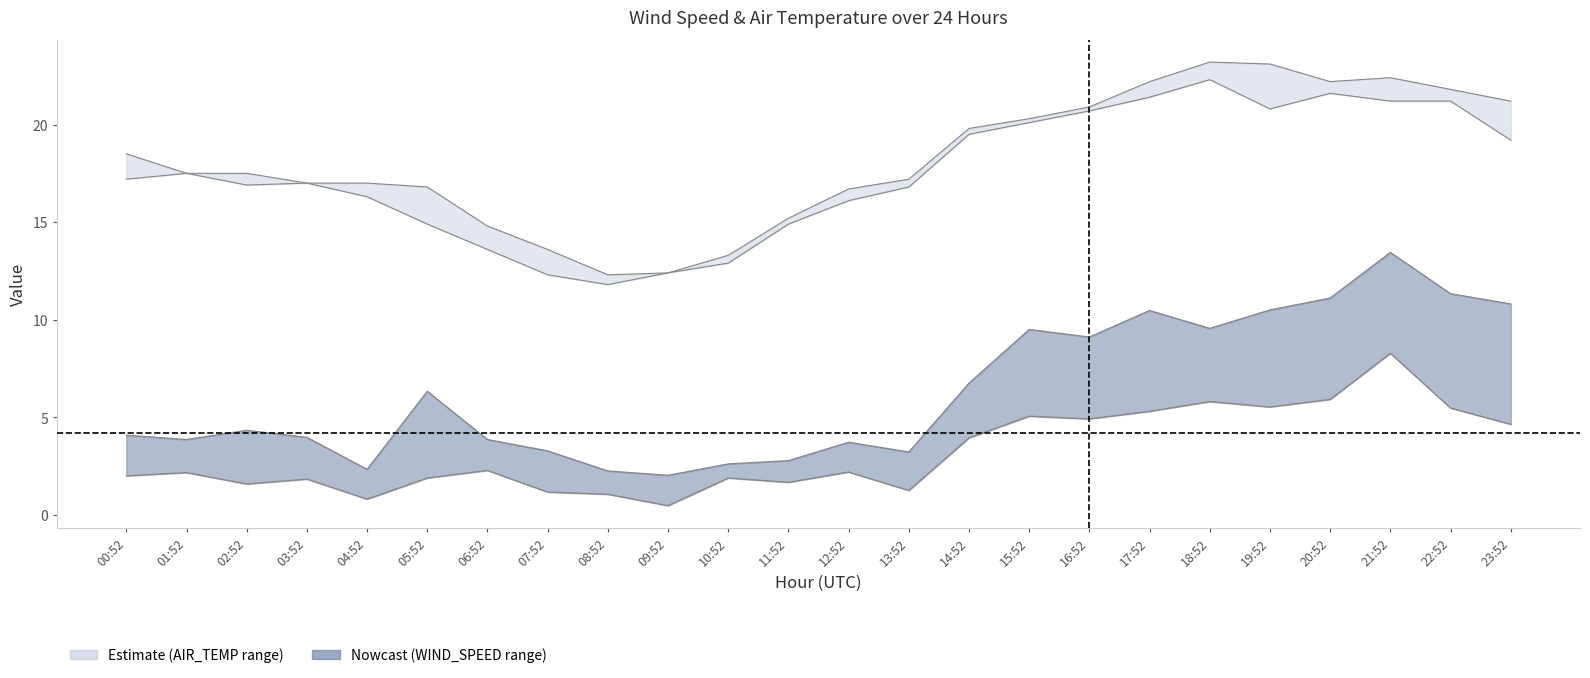

What is the label of the 4th point from the right?

20:52